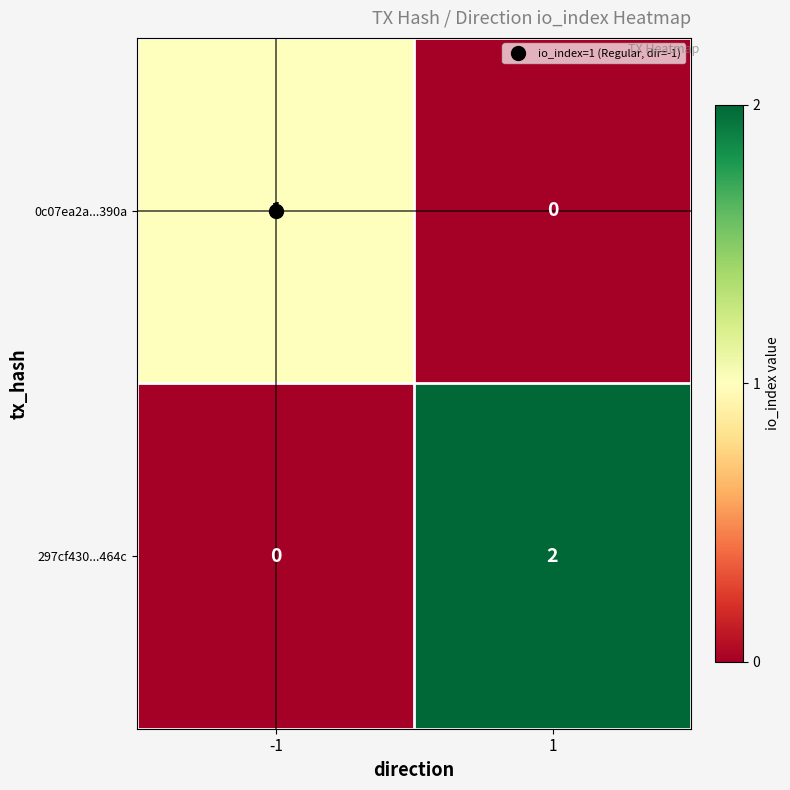

True or false: 0c07ea2a...390a has a value of 0 at 1.

True